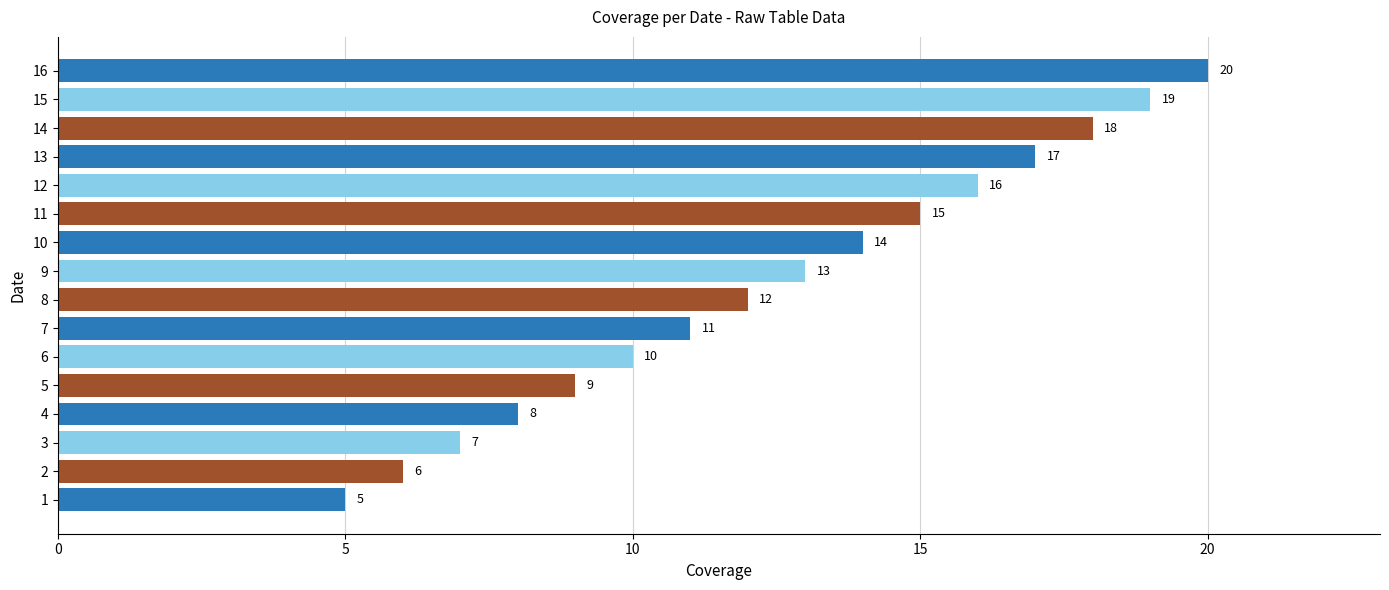

What is the sum of all values?

200